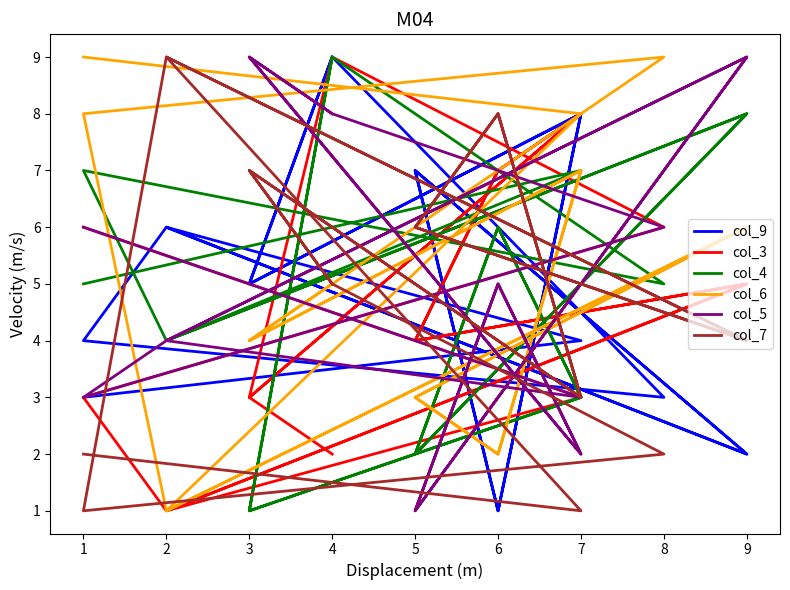

How many times do col_5 and col_4 cross each other?

9